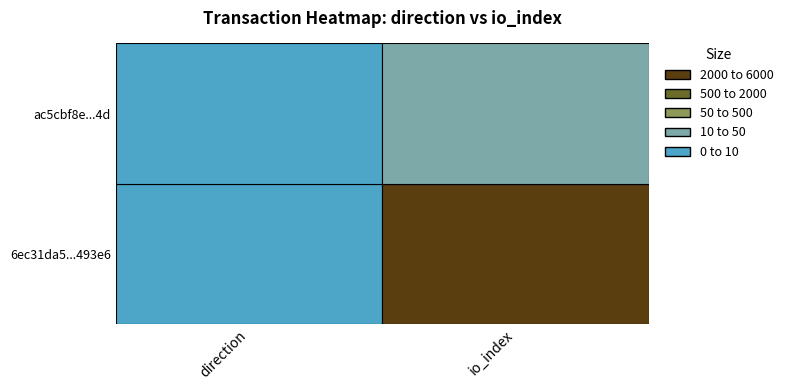

Between -1 and 1, which series saw the biggest shift?

6ec31da5445308bb395bb4cd2da065ecfc493e6